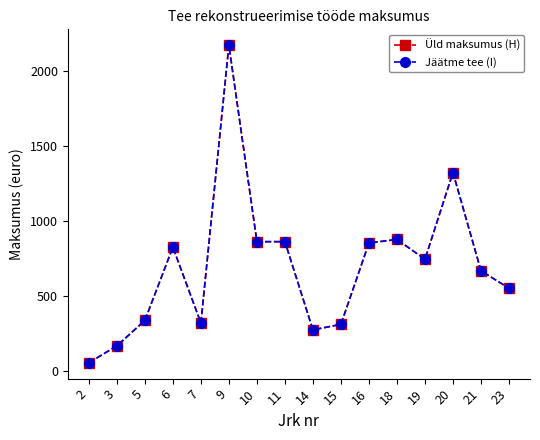

True or false: Jäätme tee (I) and Üld maksumus (H) cross at least once.

False